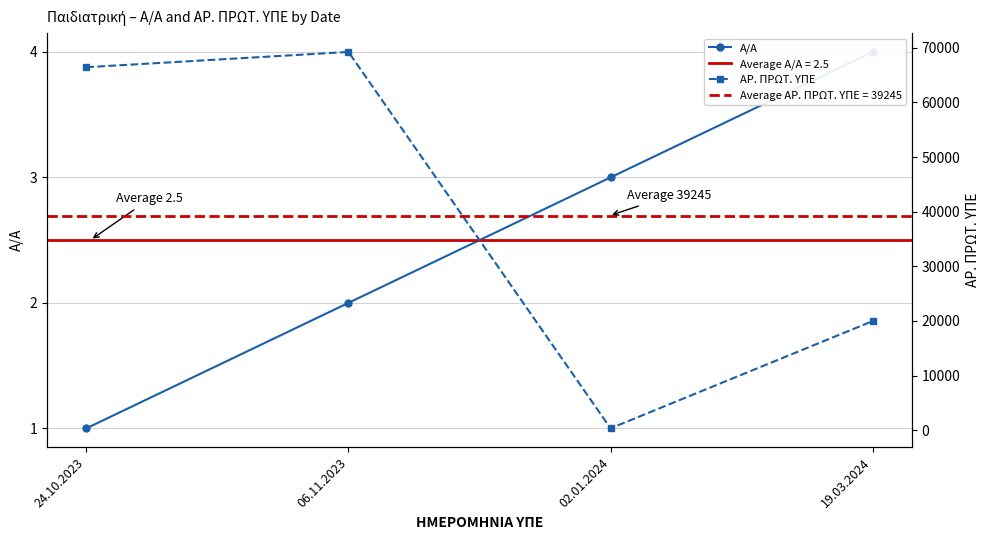

Count the number of data series in this chart.

2